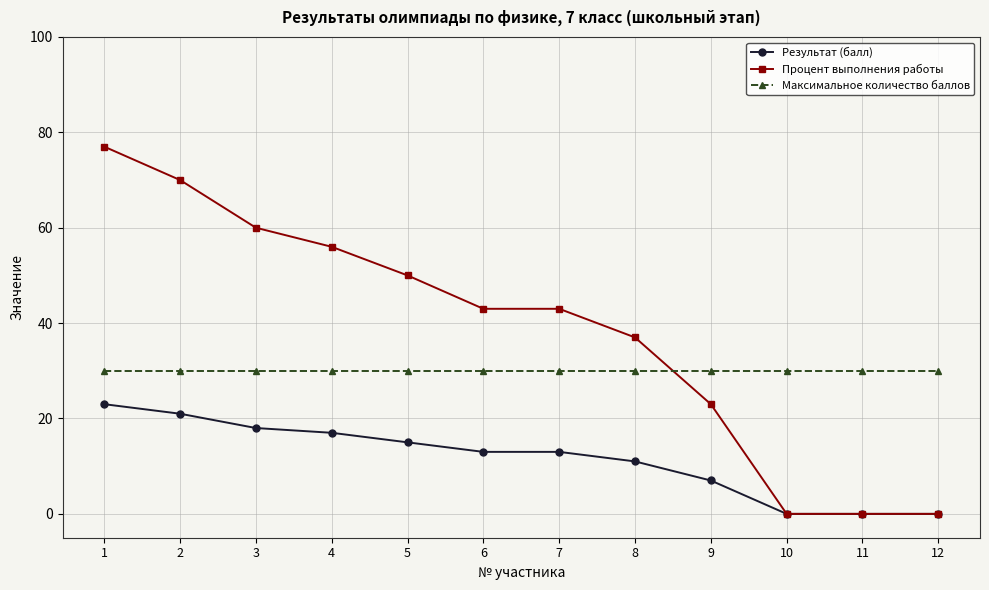

What is the value of the Результат (балл) point at the 8th from the left?

11